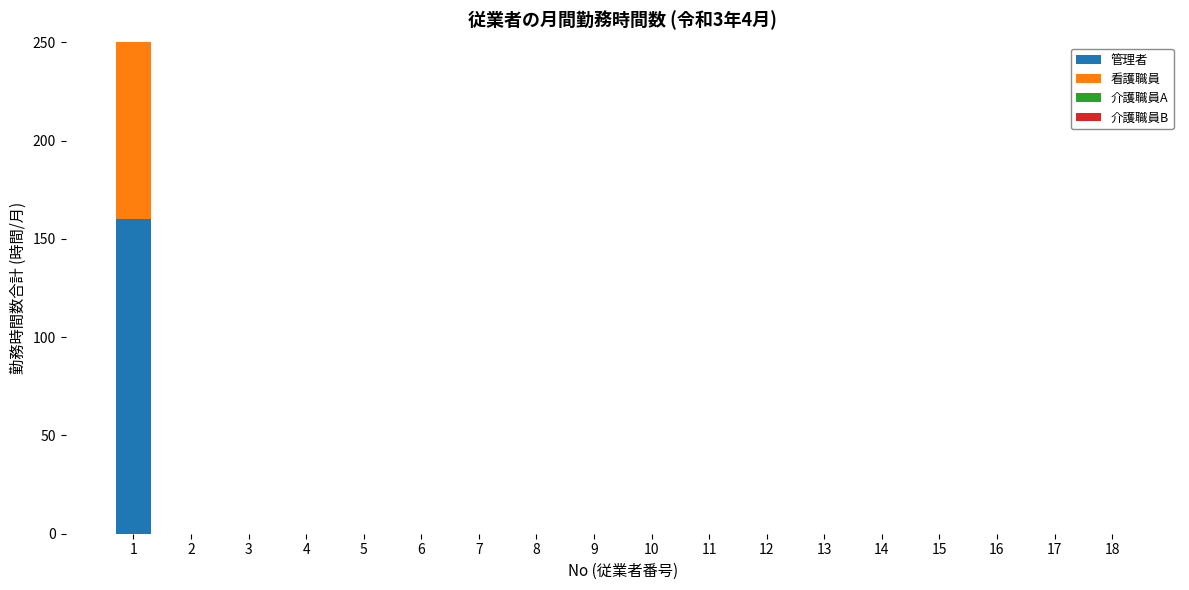

Which series has the widest spread of values?

管理者